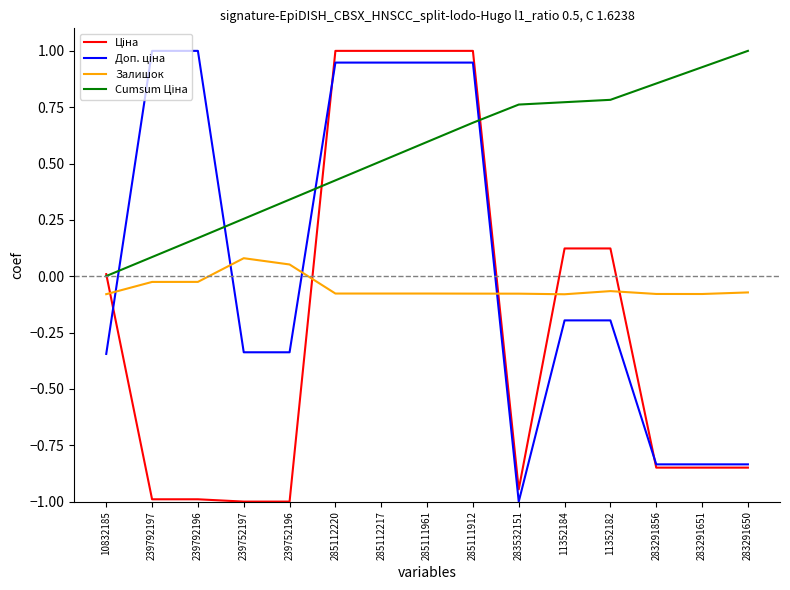

What is the total value across all series at 239752197?

-1.0